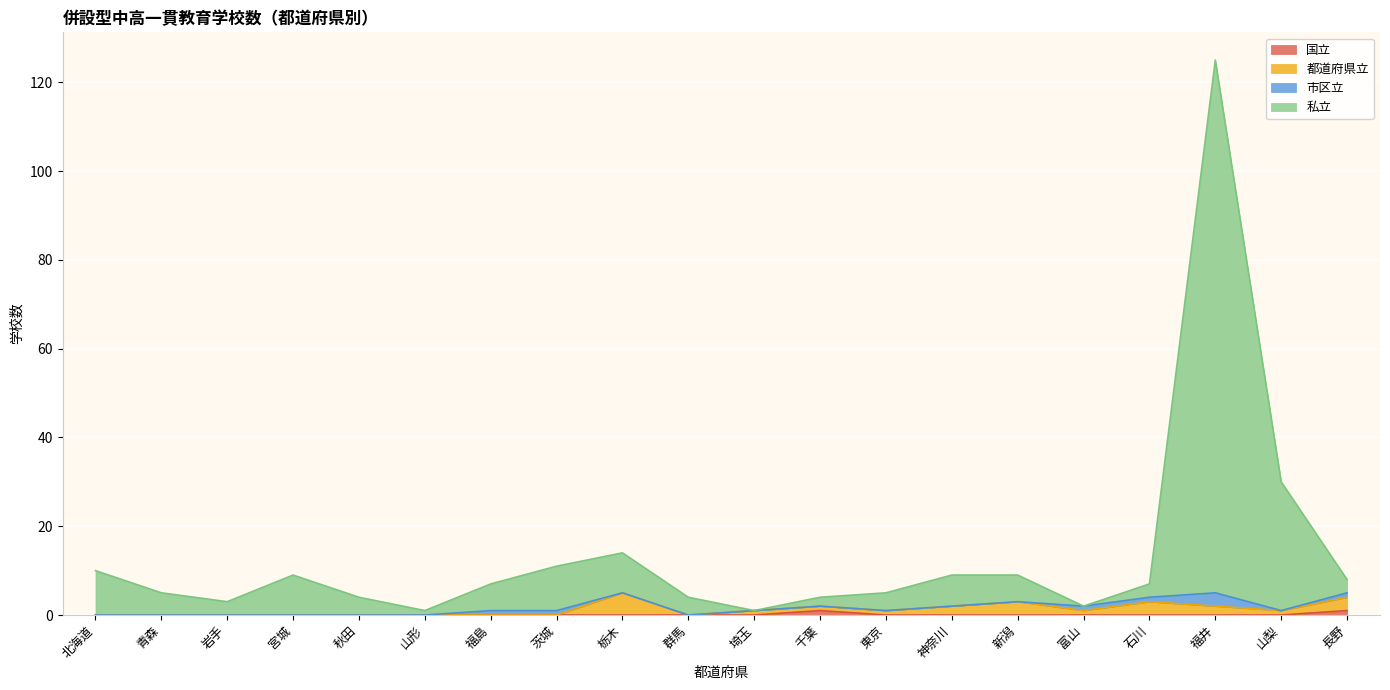

Is it true that 私立 equals 10 at 栃木?

False